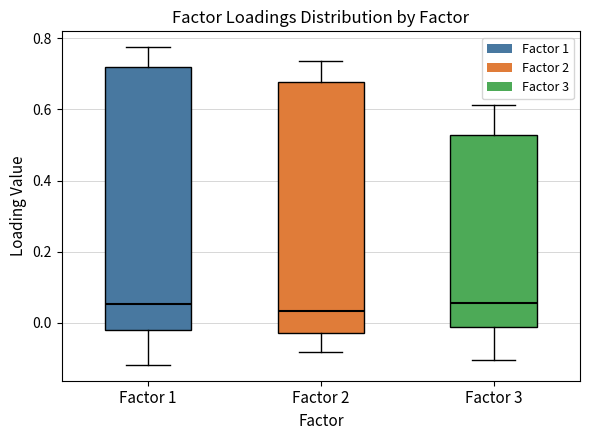

Comparing the boxes themselves (not the whiskers), which one is the tallest?

Factor 1